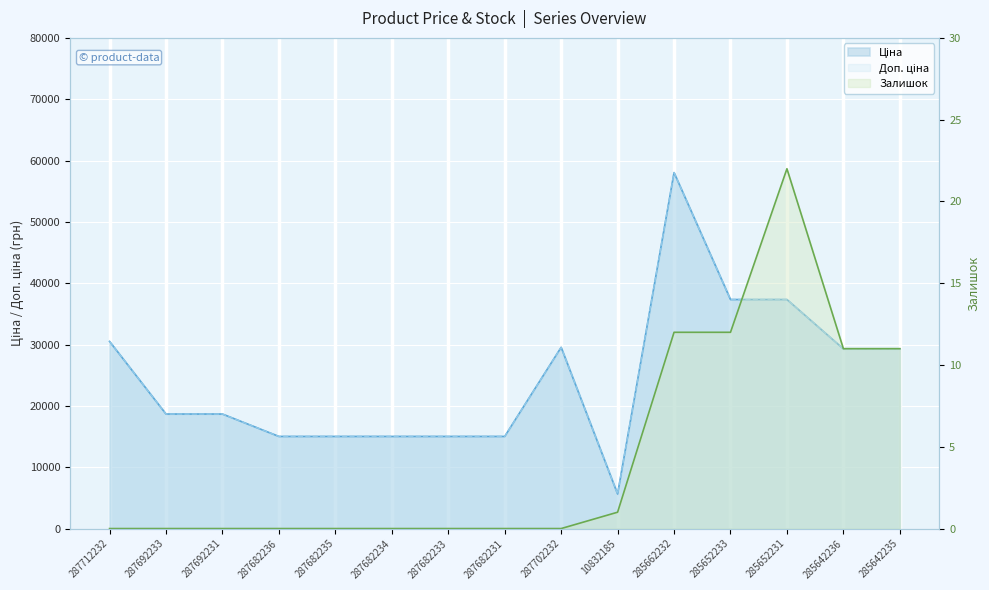

Reading left to right, what are all the values shown in this chart?

Ціна: 287712232=30512.3	287692233=18671.5	287692231=18671.5	287682236=15019.2	287682235=15019.2	287682234=15019.2	287682233=15019.2	287682231=15019.2	287702232=29548.9	10832185=5636.0	285662232=58037.0	285652233=37343.0	285652231=37343.0	285642236=29294.9	285642235=29294.9
Доп. ціна: 287712232=30512.3	287692233=18671.5	287692231=18671.5	287682236=15019.2	287682235=15019.2	287682234=15019.2	287682233=15019.2	287682231=15019.2	287702232=29548.9	10832185=5636.0	285662232=58037.0	285652233=37343.0	285652231=37343.0	285642236=29294.9	285642235=29294.9
Залишок: 287712232=0.0	287692233=0.0	287692231=0.0	287682236=0.0	287682235=0.0	287682234=0.0	287682233=0.0	287682231=0.0	287702232=0.0	10832185=1.0	285662232=12.0	285652233=12.0	285652231=22.0	285642236=11.0	285642235=11.0